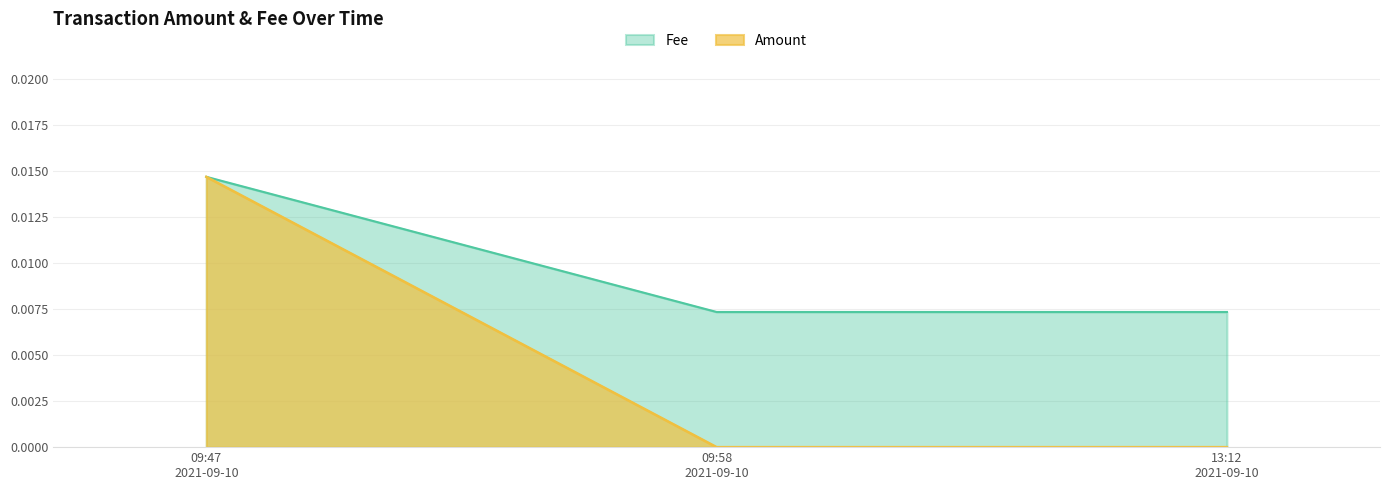

Which series has the largest total across all categories?

Fee